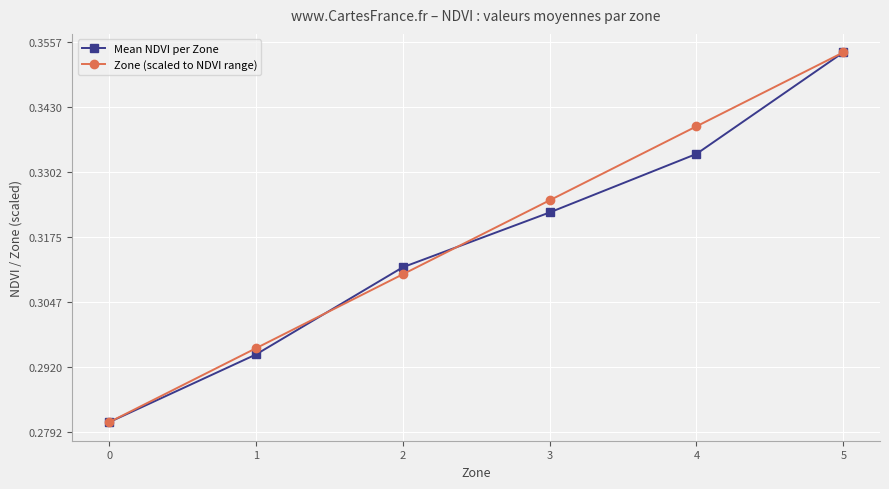

True or false: Zone (scaled to NDVI range) has more than 1 interior local peaks.

False